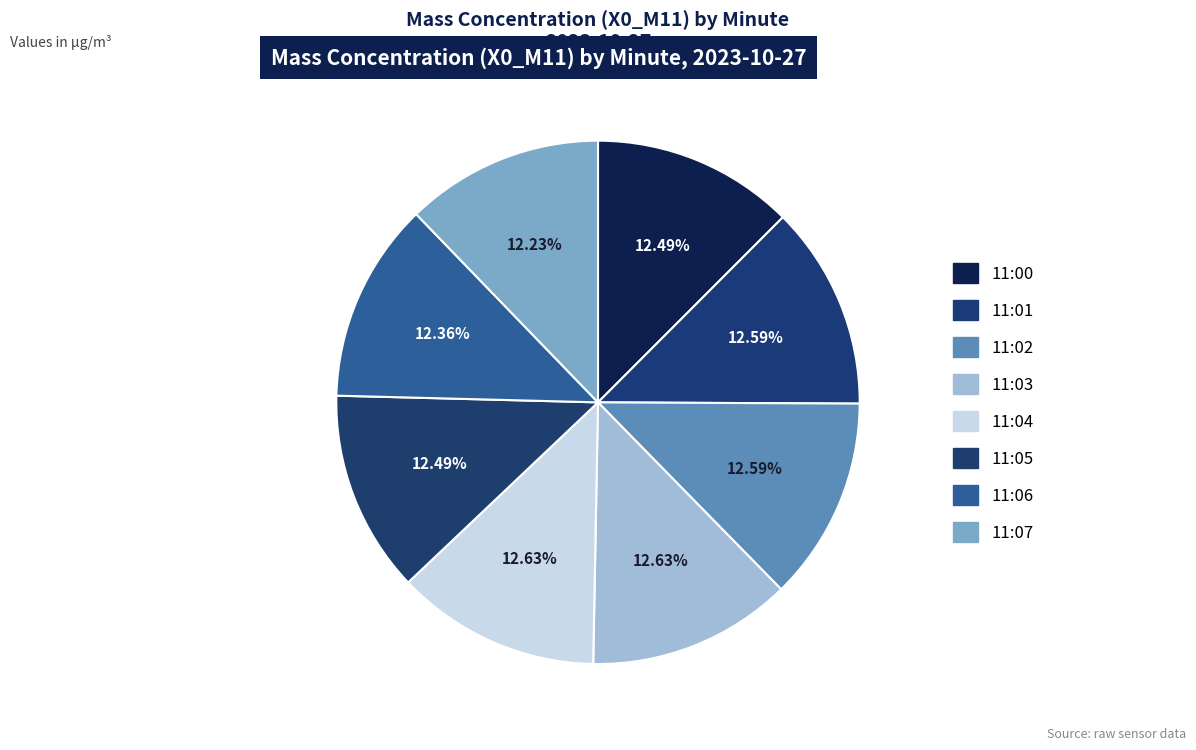

Count the number of slices in the pie.

8